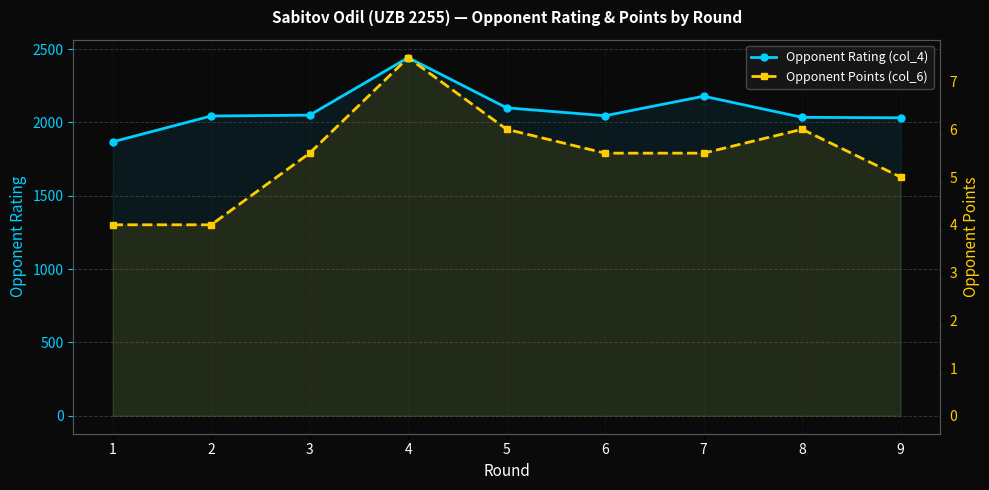

How many lines are shown in the chart?

2